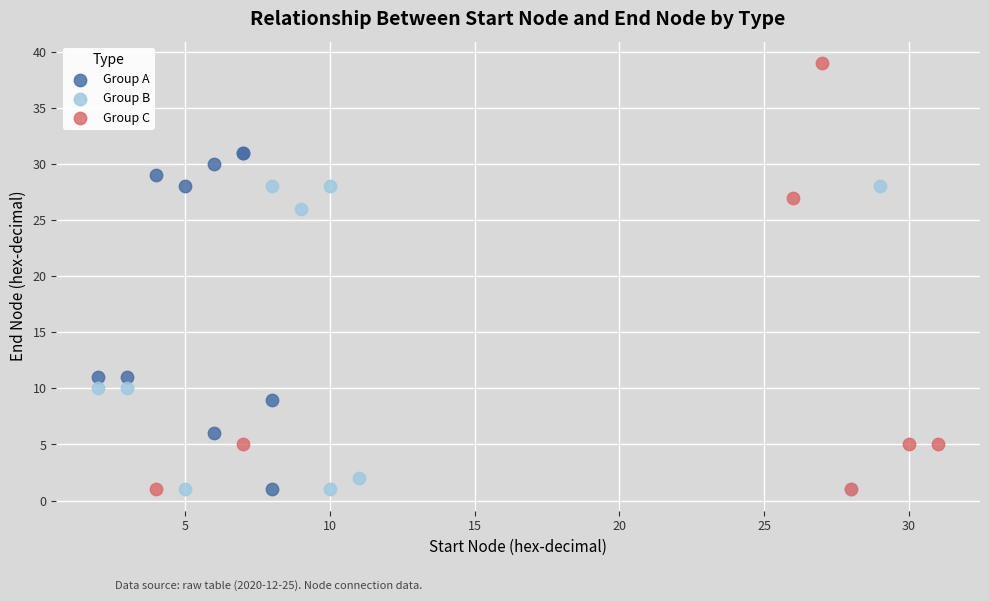

Which series reaches the maximum Y coordinate?

Group C